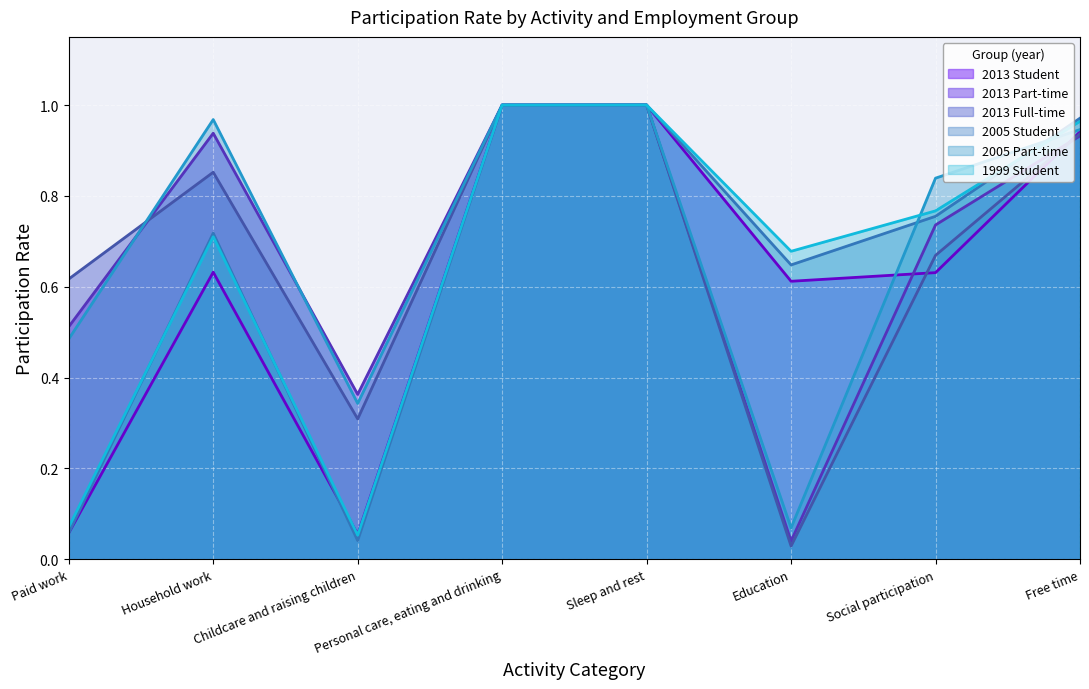

Where do 2013 Part-time and 2013 Student first cross each other?

Education and Social participation